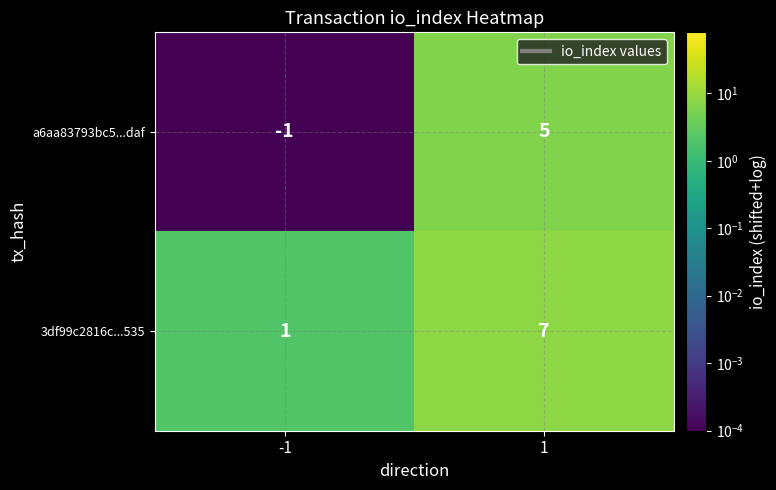

Is it true that a6aa83793bc5...daf equals 2 at 1?

False